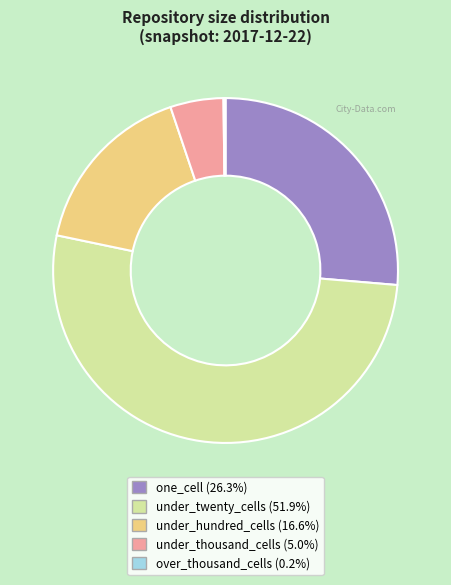

Do under_twenty_cells and one_cell together represent more than half of the pie?

Yes